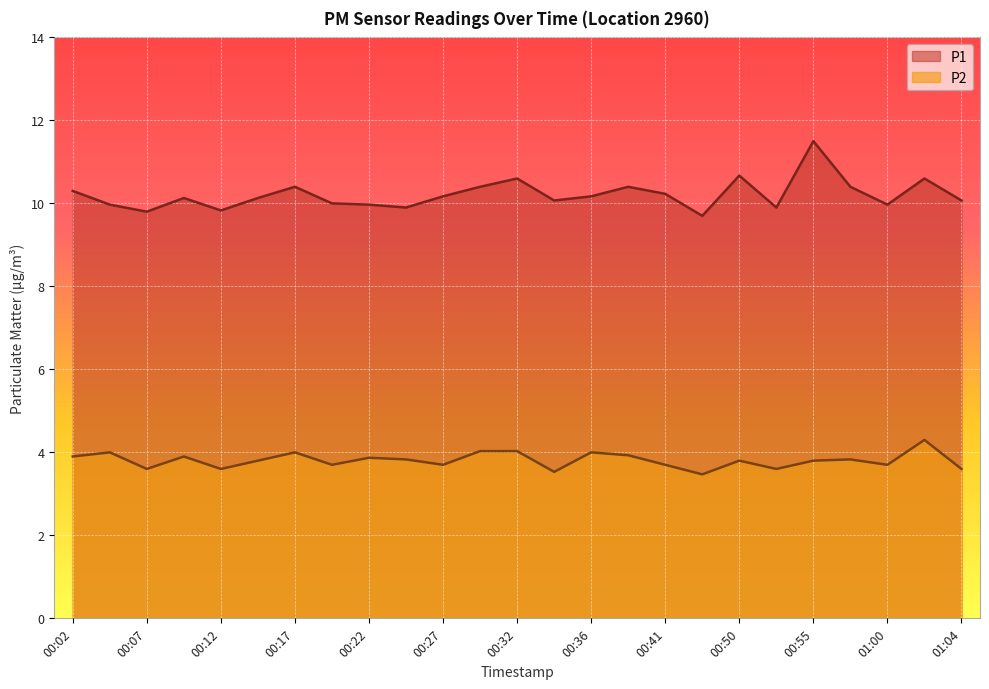

What are all the series names shown in the legend?

P1, P2